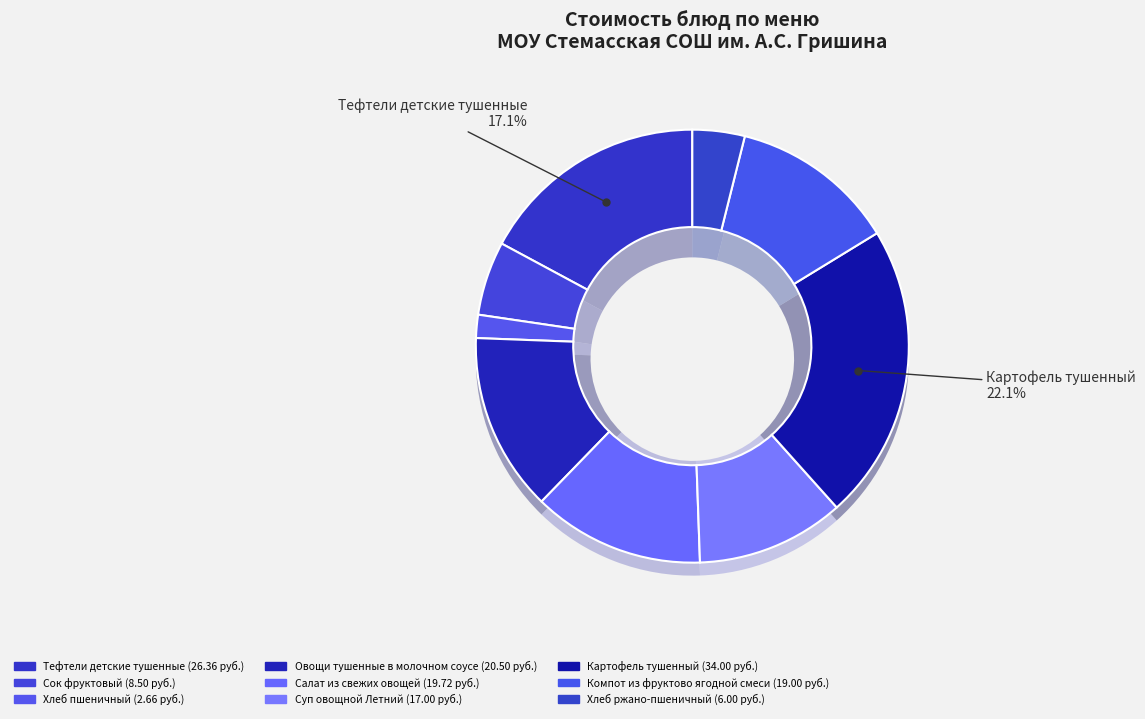

Rank the categories by value from highest to lowest.

Картофель тушенный, Тефтели детские тушенные, Овощи тушенные в молочном соусе, Салат из свежих овощей, Компот из фруктово ягодной смеси, Суп овощной Летний, Сок фруктовый, Хлеб ржано-пшеничный, Хлеб пшеничный